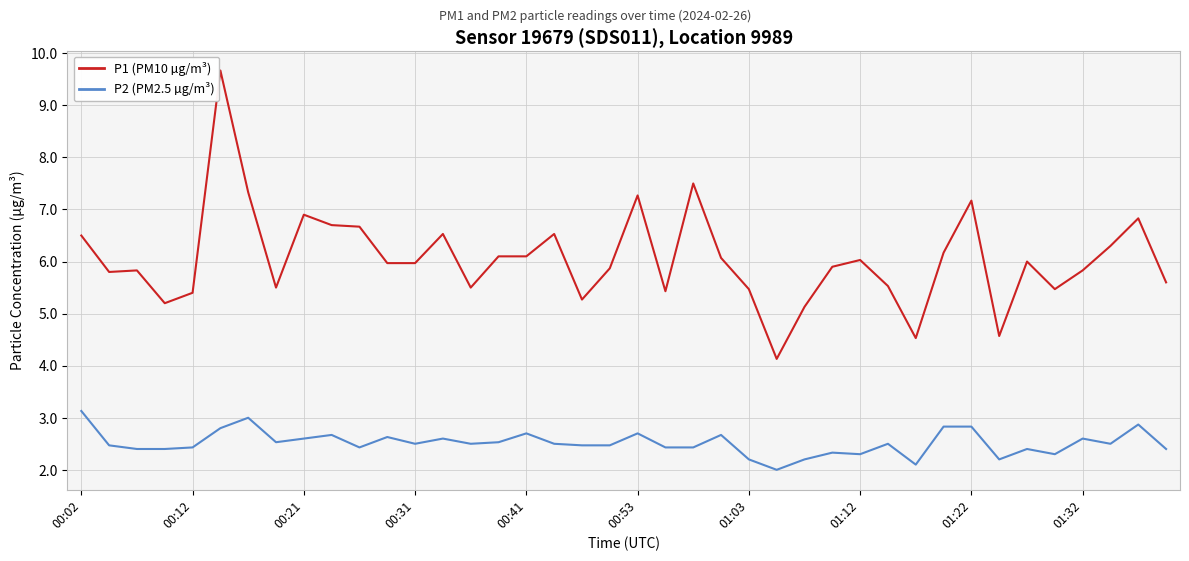

What is the difference between the maximum and minimum values in the P2 (PM2.5 µg/m³) series?

1.1